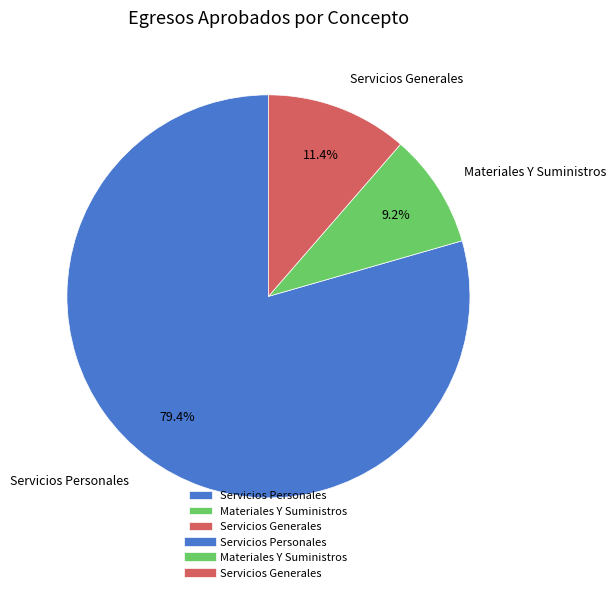

Is Servicios Personales the majority of the pie?

Yes